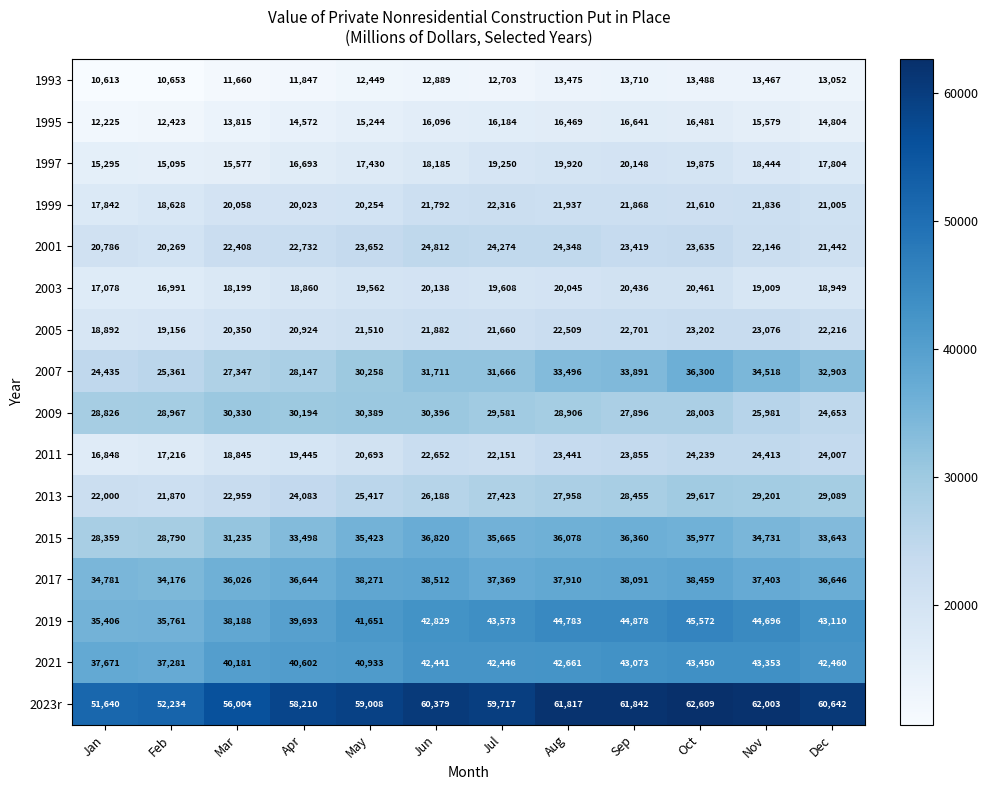

At how many categories does at least one series exceed 61545?

4